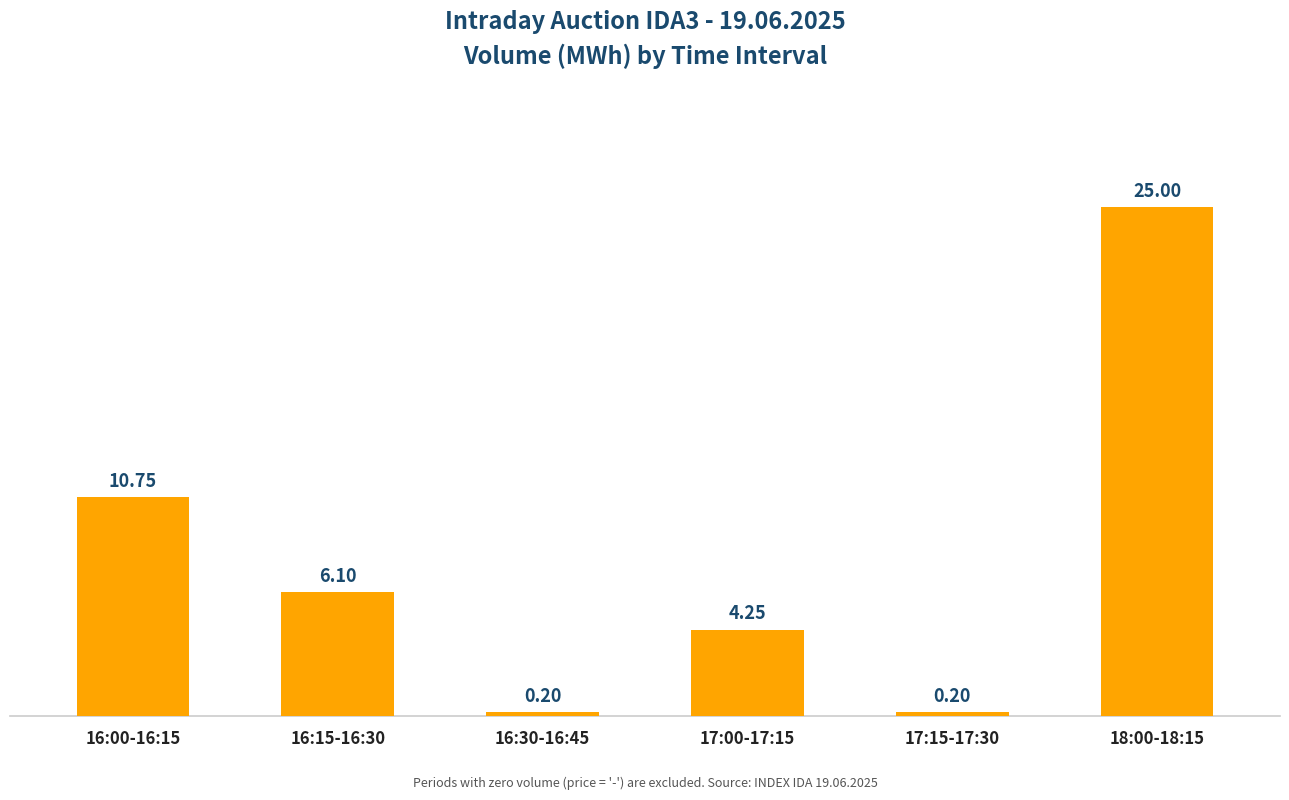

Count the number of data series in this chart.

1